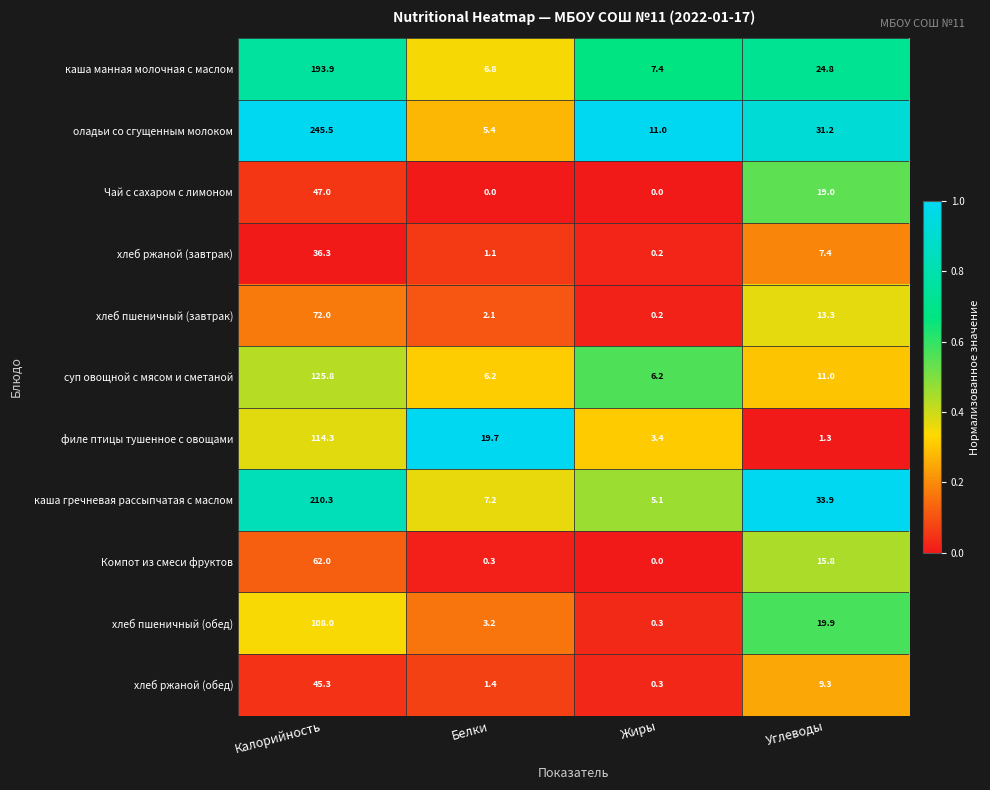

What is the difference between the хлеб ржаной (обед) values at Белки and Калорийность?

43.9